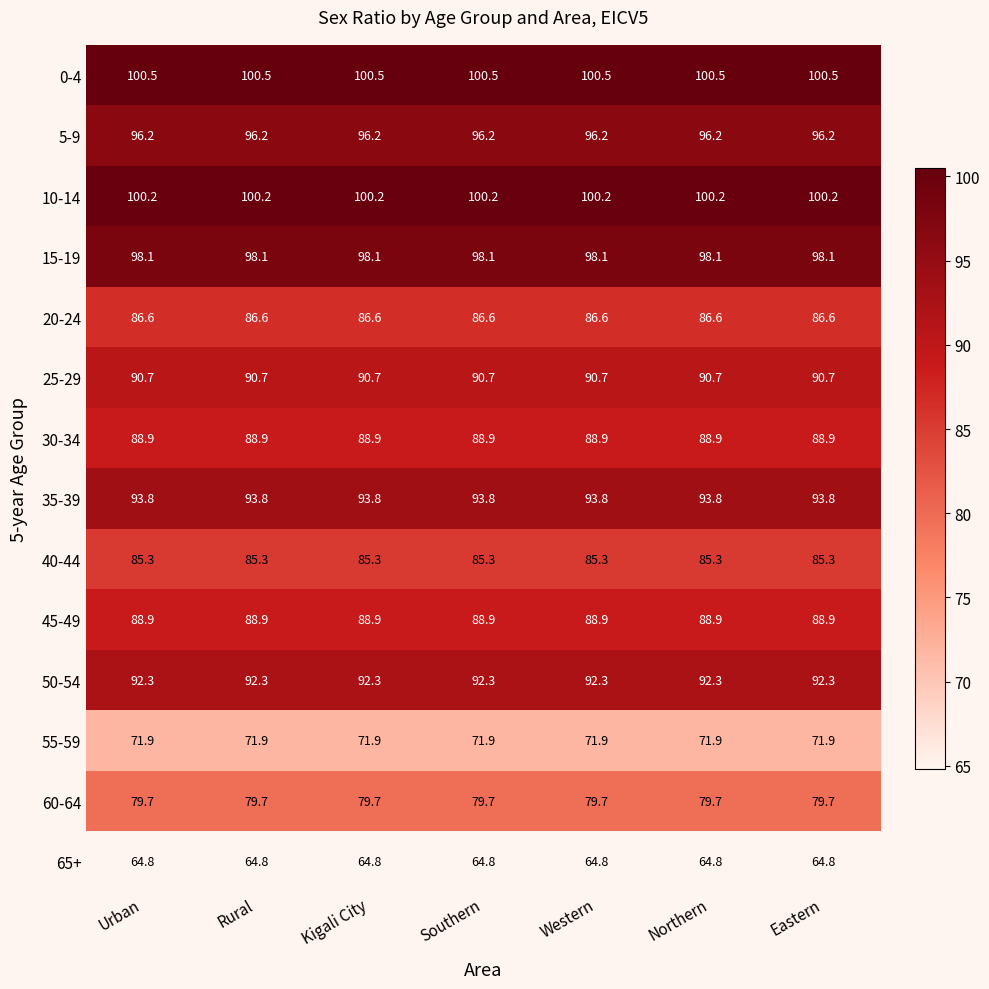

What is the total value across all series at Kigali City?

1237.9